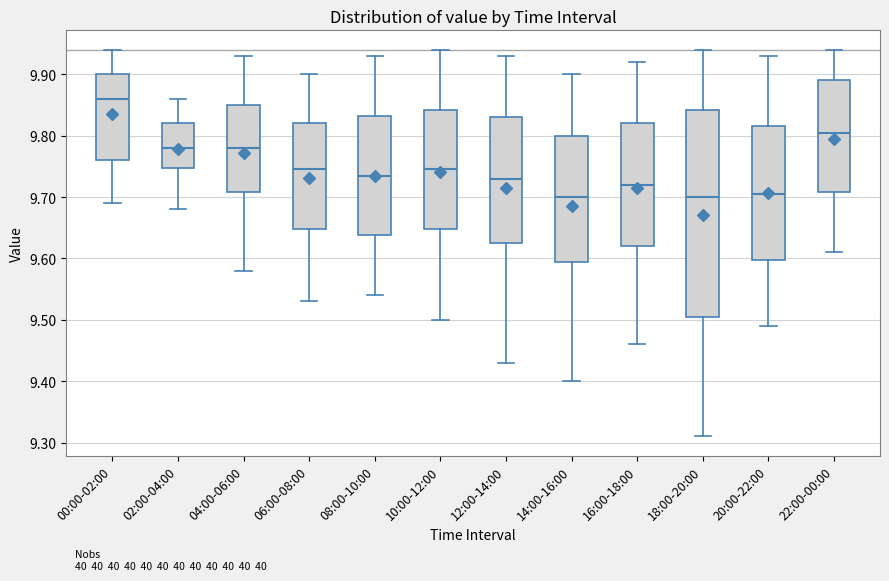

Which box has the highest median line?

00:00-02:00